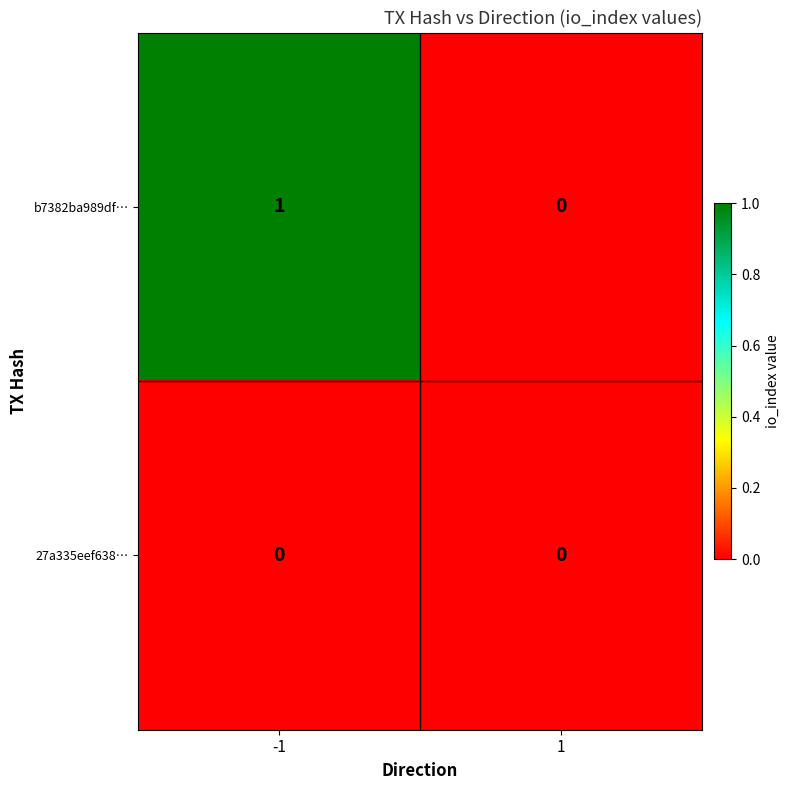

The 27a335eef638… series shows 0 at 1. True or false?

True